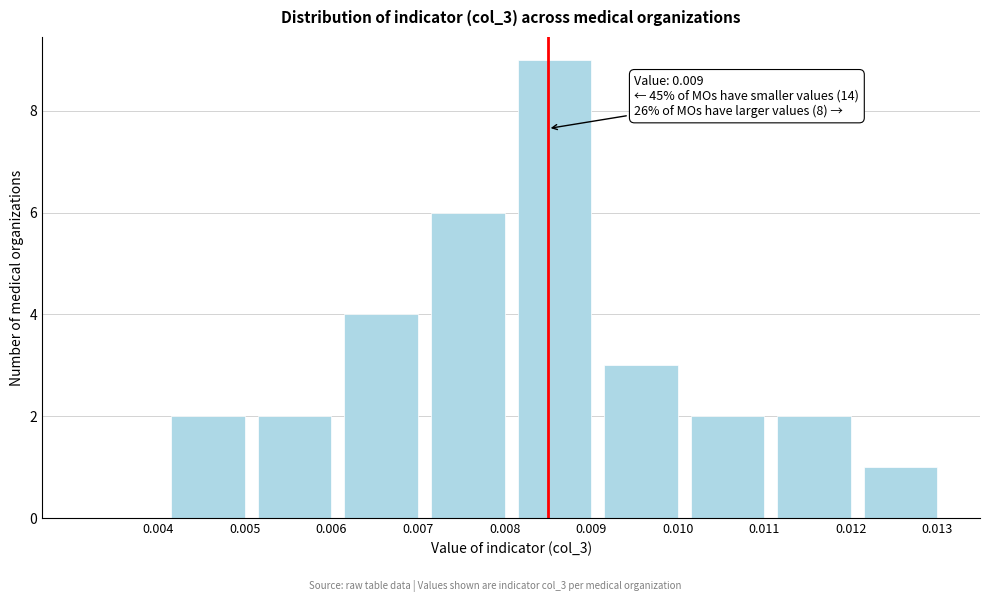

Reading left to right, list all the values displayed in this chart.

0.004=0	0.005=2	0.006=2	0.007=4	0.008=6	0.009=9	0.010=3	0.011=2	0.012=2	0.013=1